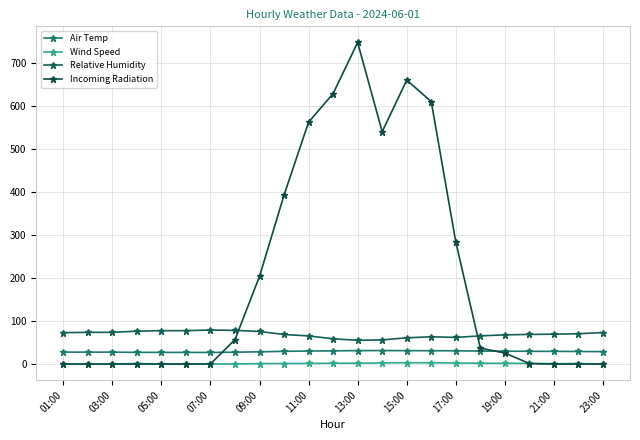

True or false: Air Temp and Relative Humidity intersect in this chart.

False